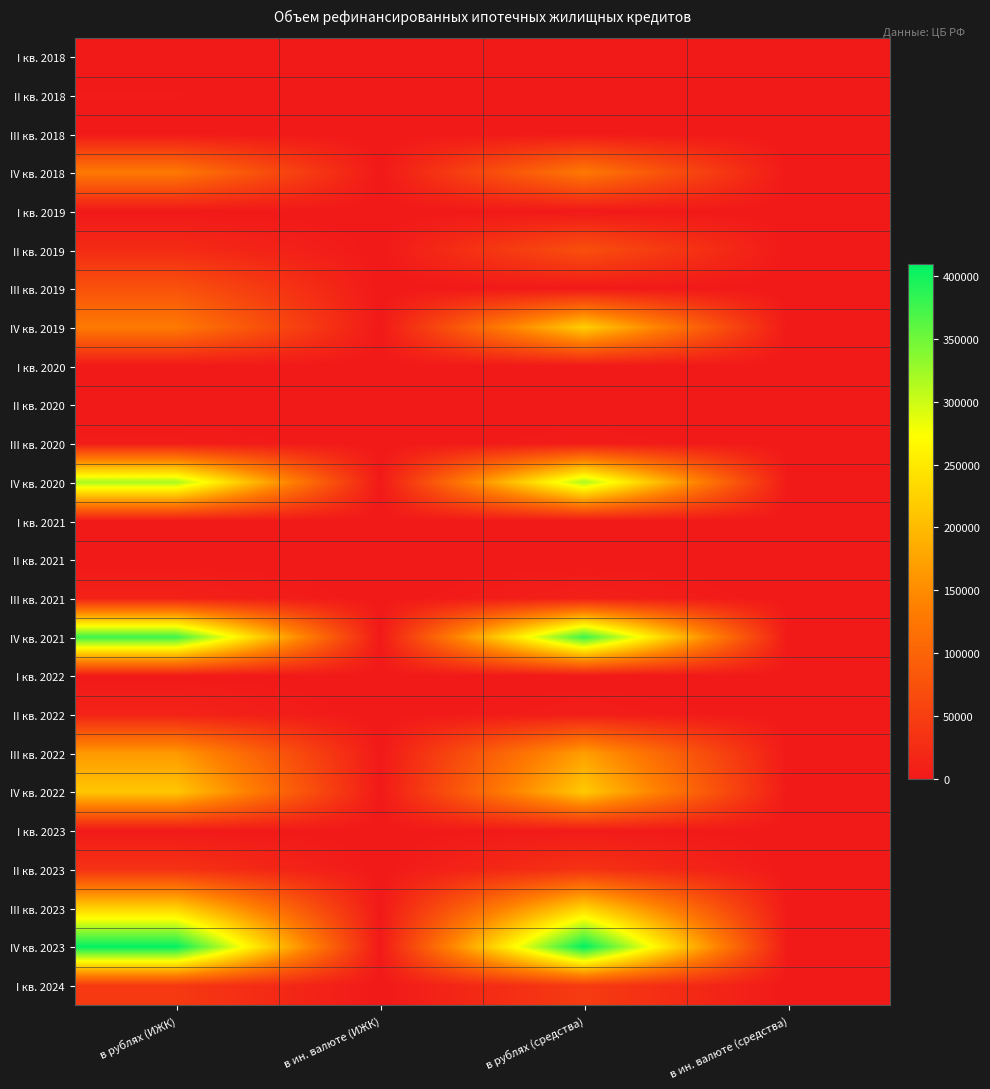

Count the number of categories in the chart.

4